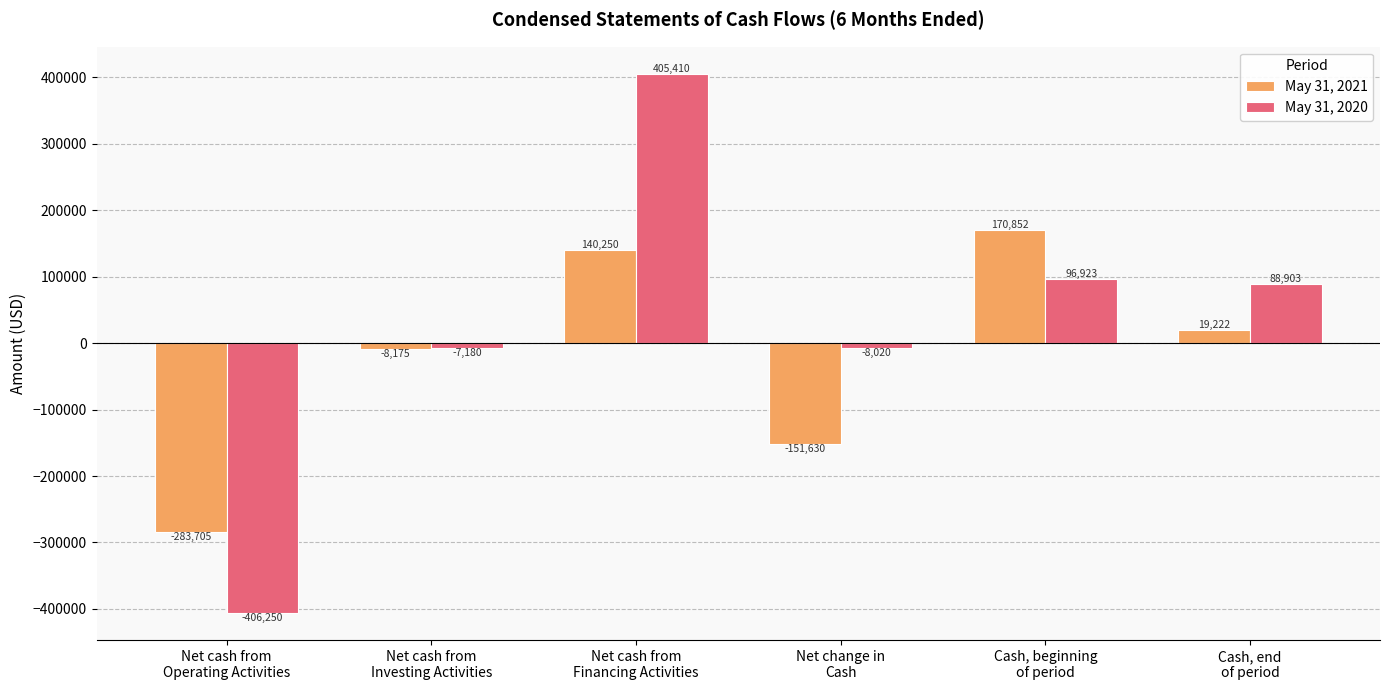

Between Net cash from
Financing Activities and Cash, beginning
of period, which series saw the biggest shift?

May 31, 2020